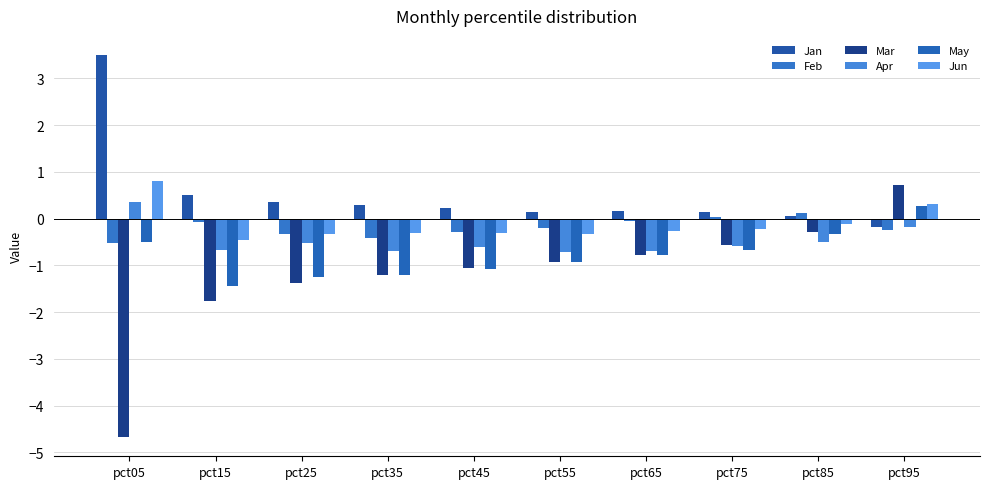

What is the total value across all series at pct25?

-3.5